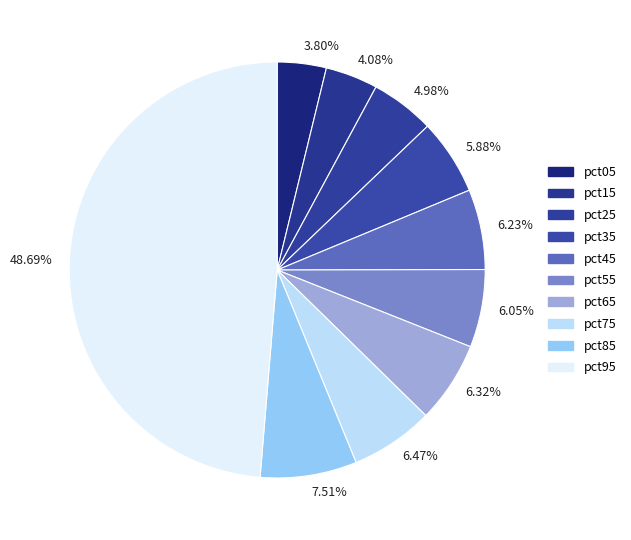

Which slice is the smallest?

pct05